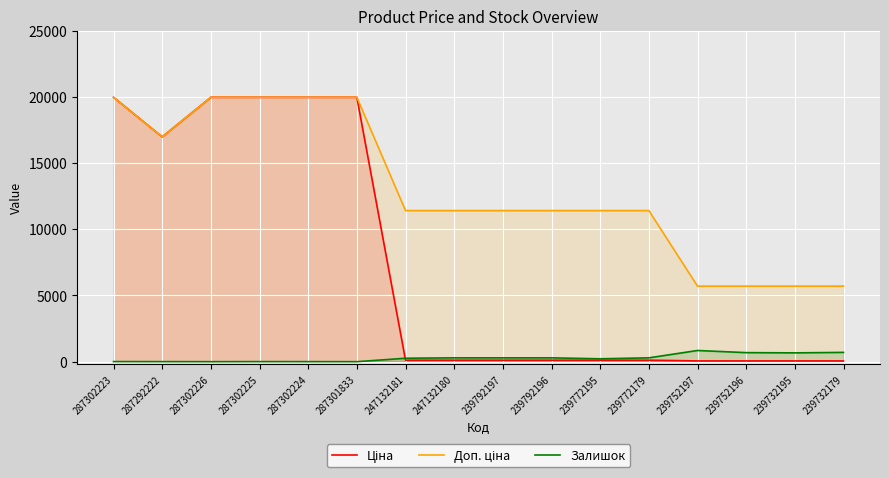

True or false: Залишок and Доп. ціна cross at least once.

False